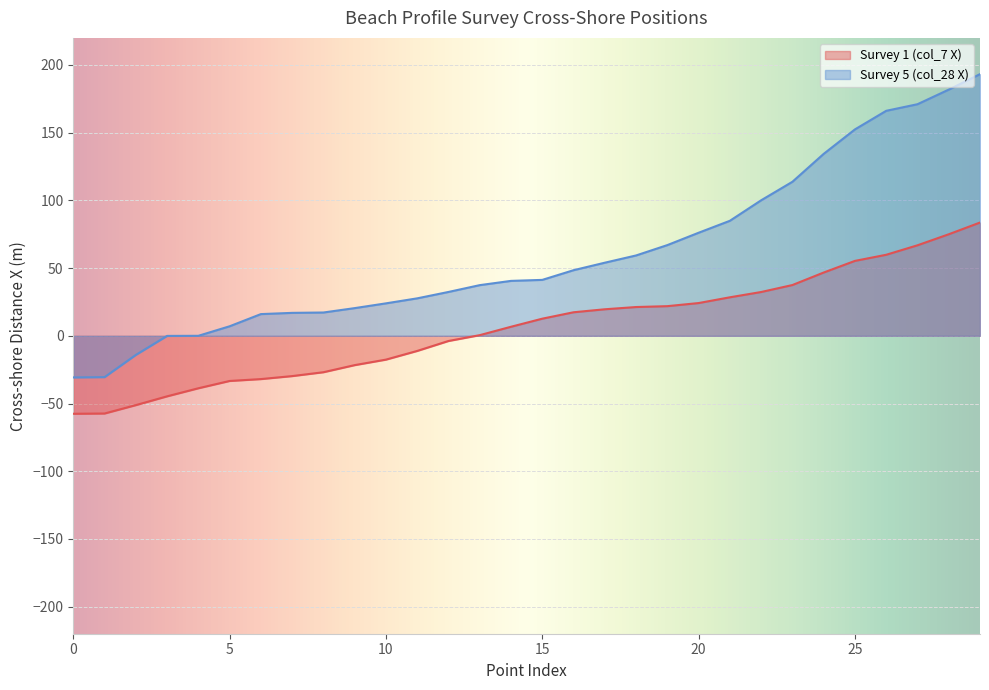

True or false: Survey 1 (col_7 X) and Survey 5 (col_28 X) cross at least once.

False